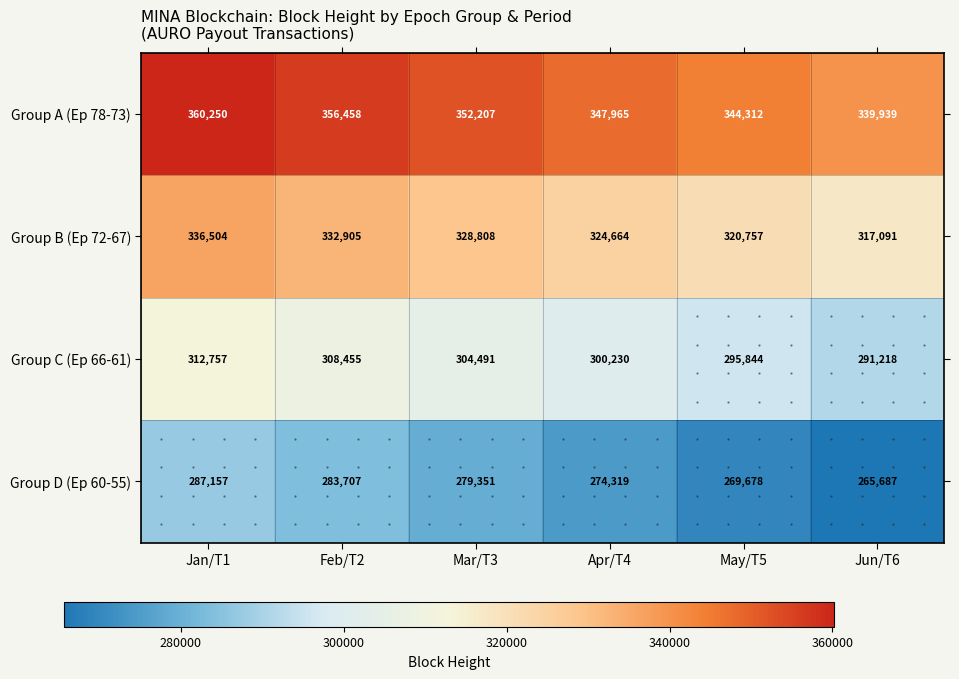

What is the total value across all series at Jun/T6?

1213935